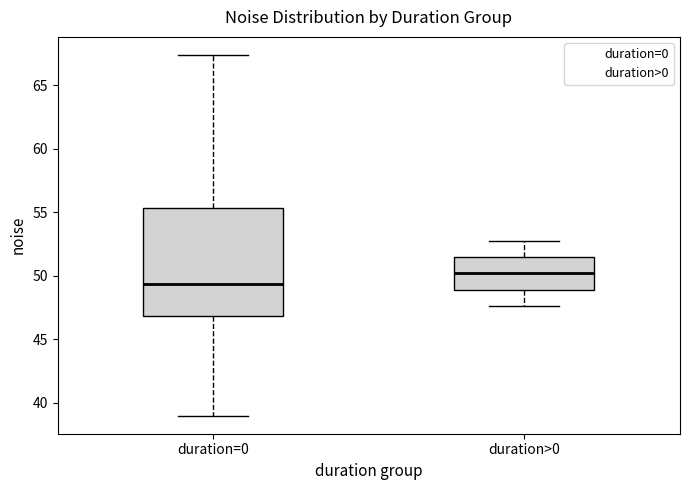

Where is the lower edge of the box for duration>0 on the y-axis? The values are not printed on the chart, so give them approximately, as read against the axis.

49.0